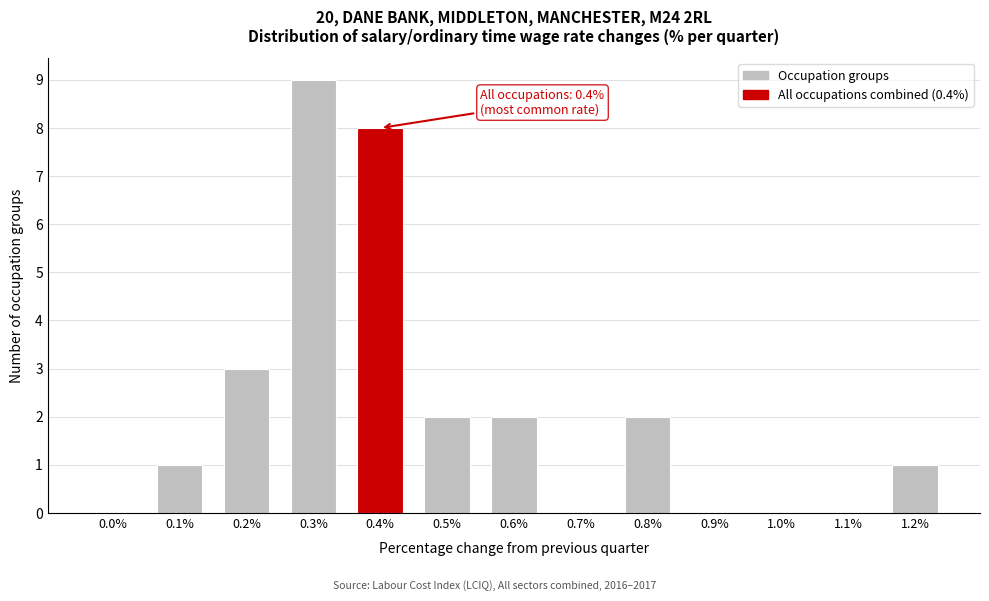

Reading right to left, what are all the values shown in this chart?

1.2%=1	1.1%=0	1.0%=0	0.9%=0	0.8%=2	0.7%=0	0.6%=2	0.5%=2	0.4%=8	0.3%=9	0.2%=3	0.1%=1	0.0%=0